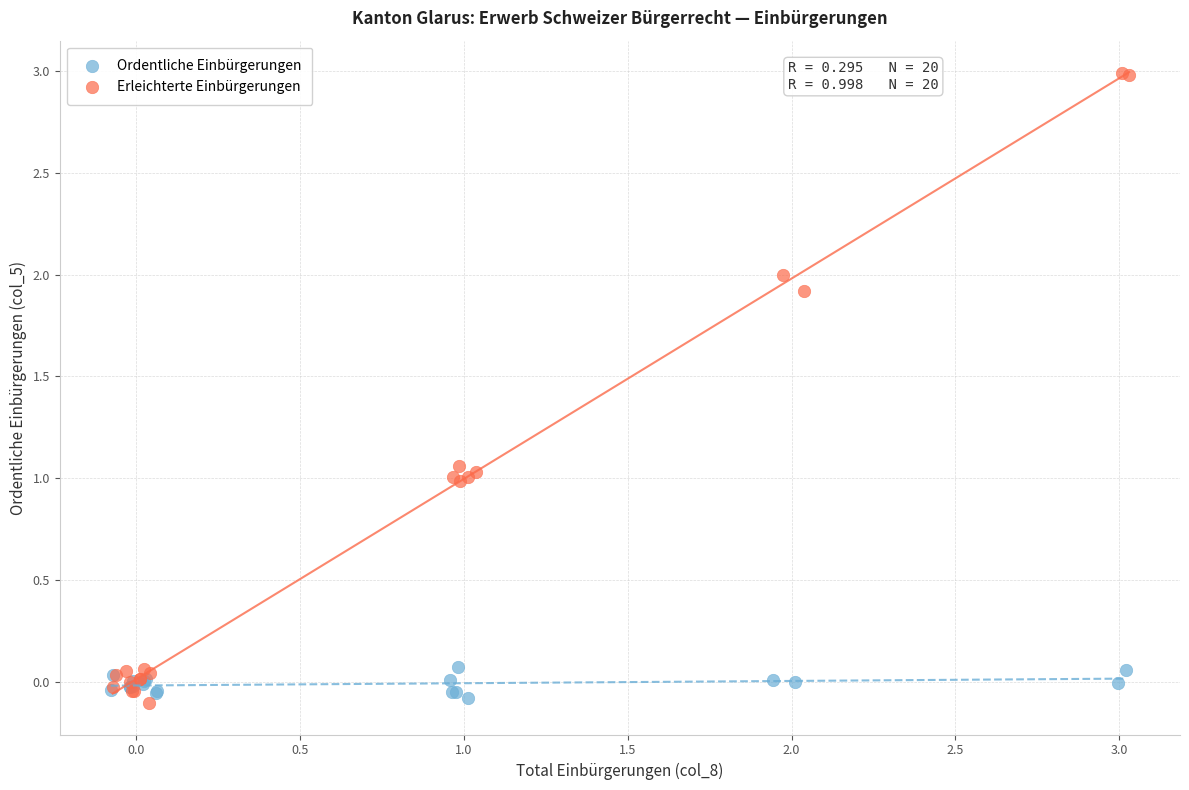

Which series contains the highest Y value?

Erleichterte Einbürgerungen